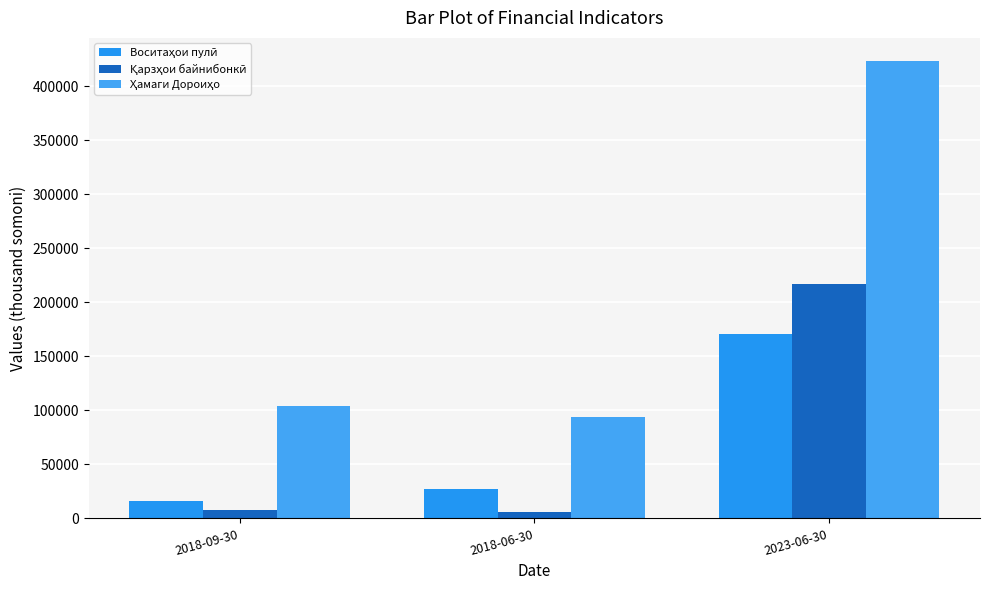

What is the average value of the Воситаҳои пулӣ series?

71324.0